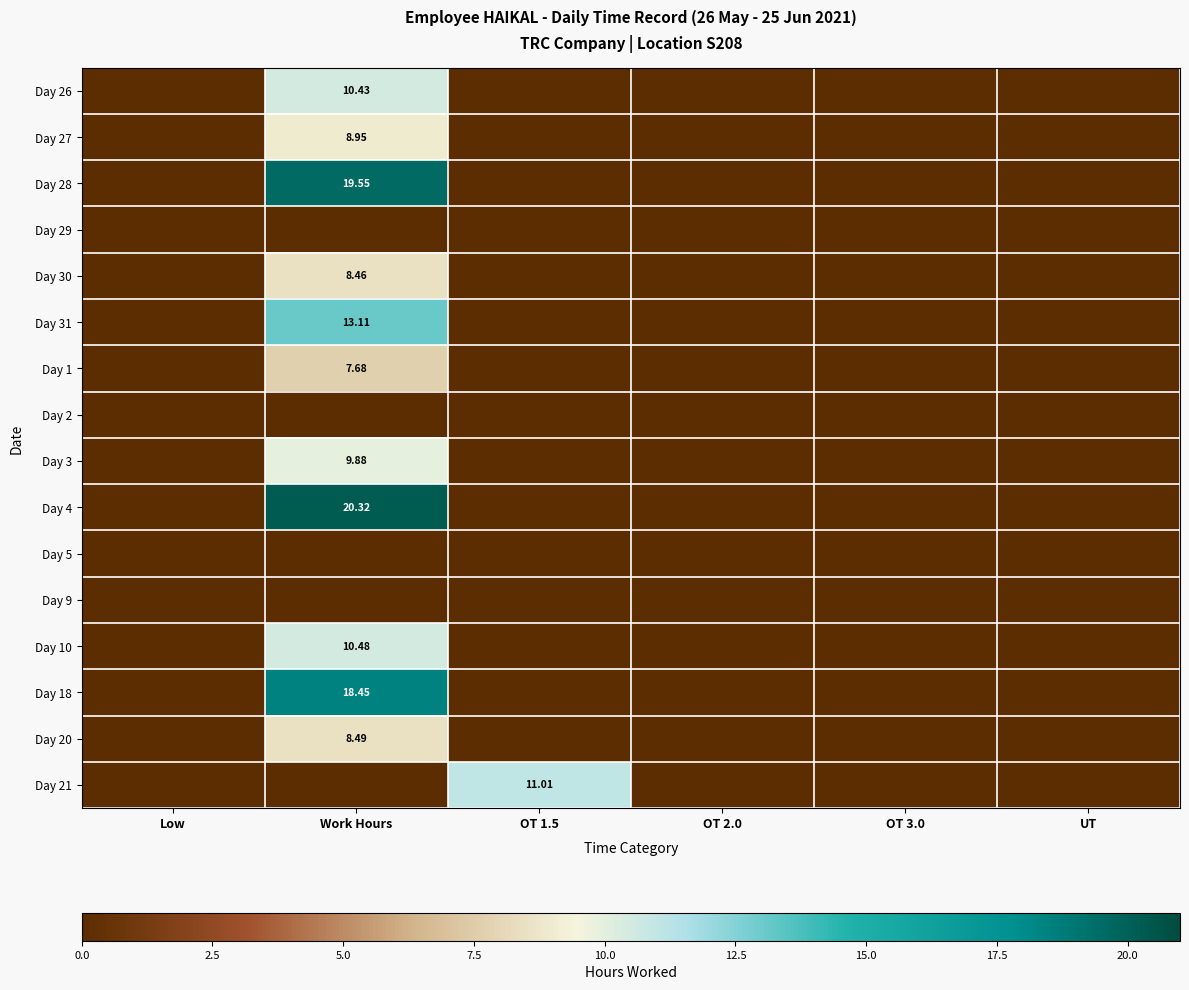

At which label is Day 30 closest to 4?

Low